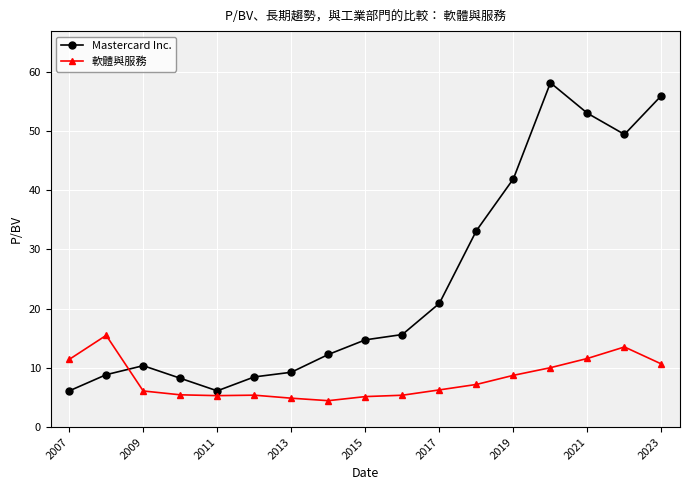

After their last crossing, which series has the higher values: Mastercard Inc. or 軟體與服務?

Mastercard Inc.